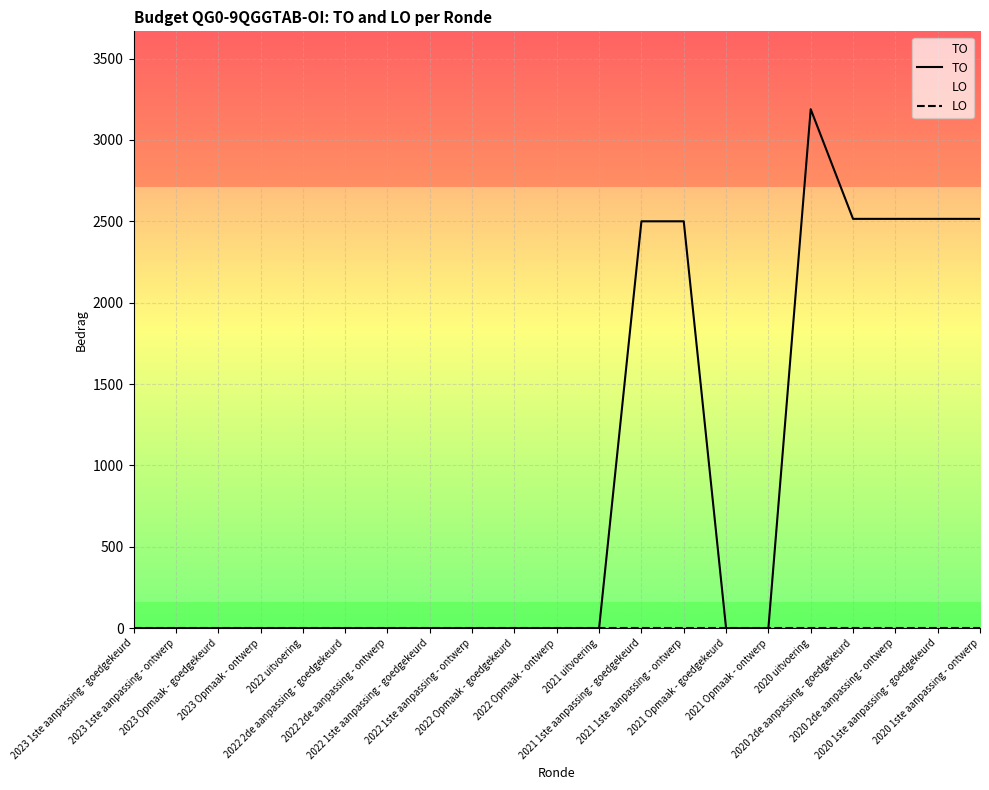

What is the spread (max minus min) of values at 2020 2de aanpassing - goedgekeurd?

2515